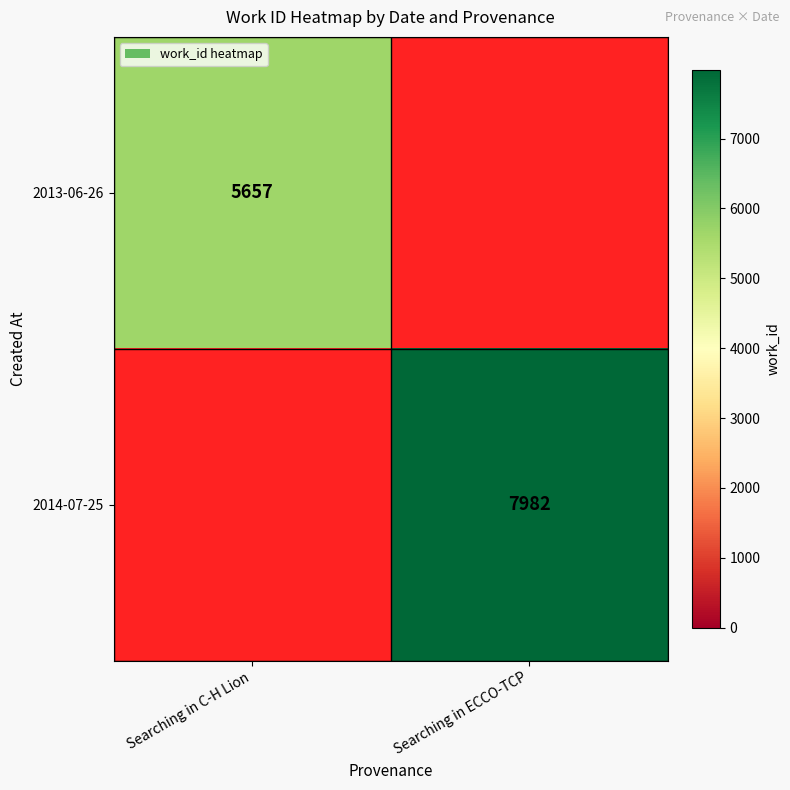

Is it true that 2014-07-25 equals 7982 at Searching in ECCO-TCP?

True